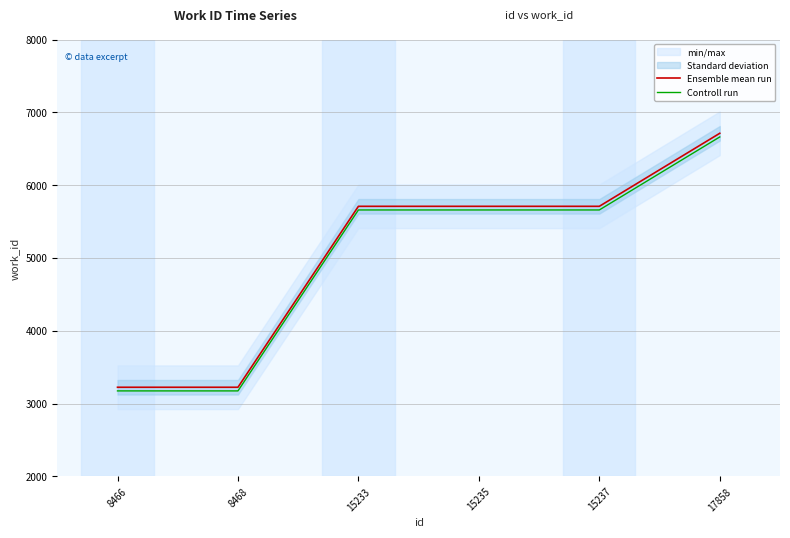

Which series has the largest range (max minus min)?

Ensemble mean run